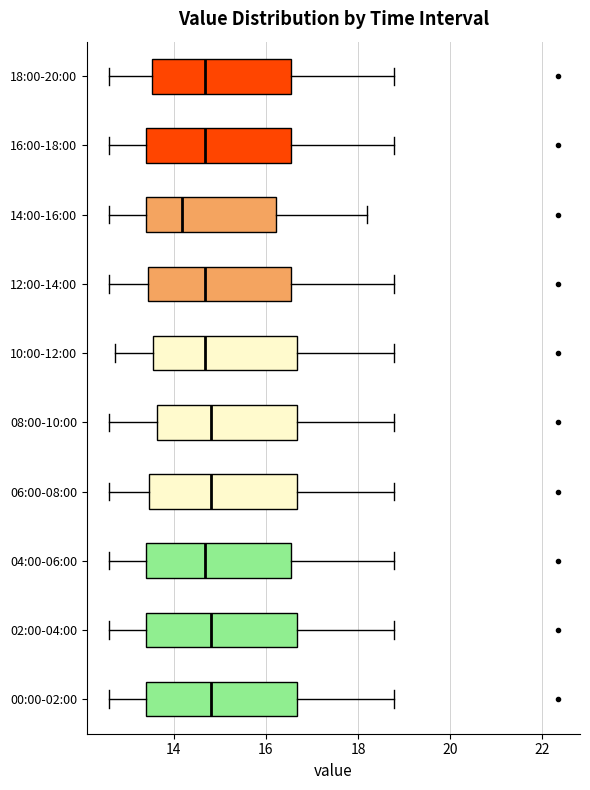

Reading bottom to top, transcribe this box plot: for each box, give where its median line is, the range the box spans, and where its two whiskers end, as read against the x-axis. The values are not printed on the chart, so give them approximately, as read against the axis.

00:00-02:00: median 14.8, box 13.4 to 16.6, whiskers 12.6 to 18.8
02:00-04:00: median 14.8, box 13.4 to 16.6, whiskers 12.6 to 18.8
04:00-06:00: median 14.6, box 13.4 to 16.6, whiskers 12.6 to 18.8
06:00-08:00: median 14.8, box 13.4 to 16.6, whiskers 12.6 to 18.8
08:00-10:00: median 14.8, box 13.6 to 16.6, whiskers 12.6 to 18.8
10:00-12:00: median 14.6, box 13.6 to 16.6, whiskers 12.8 to 18.8
12:00-14:00: median 14.6, box 13.4 to 16.6, whiskers 12.6 to 18.8
14:00-16:00: median 14.2, box 13.4 to 16.2, whiskers 12.6 to 18.2
16:00-18:00: median 14.6, box 13.4 to 16.6, whiskers 12.6 to 18.8
18:00-20:00: median 14.6, box 13.6 to 16.6, whiskers 12.6 to 18.8